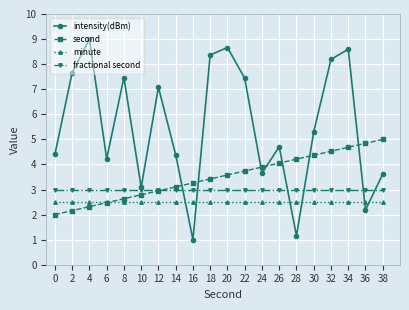

In intensity(dBm), how many points are lower than both neighbors (excluding endpoints)?

6